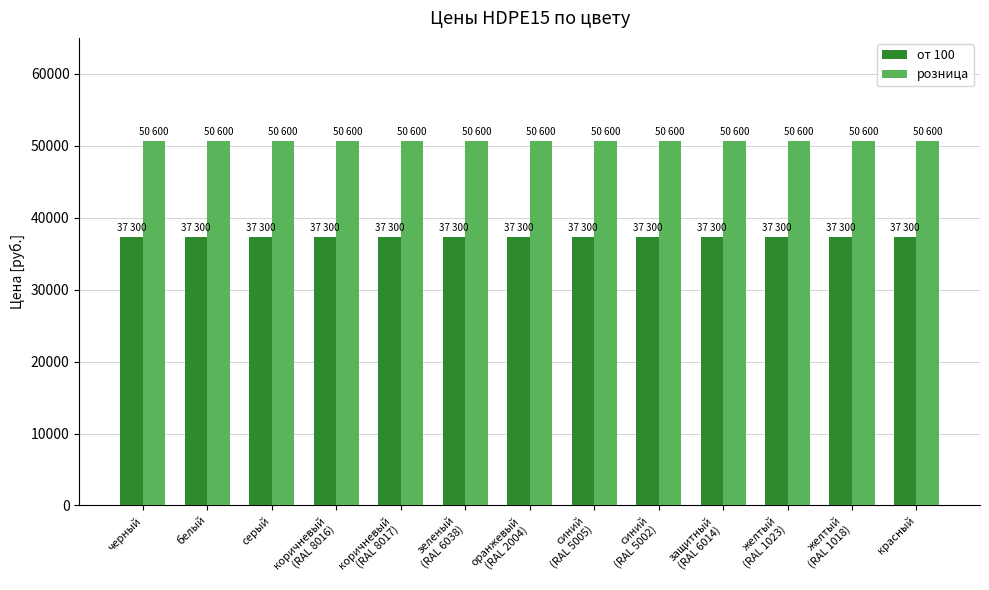

What is the average value of the розница series?

50600